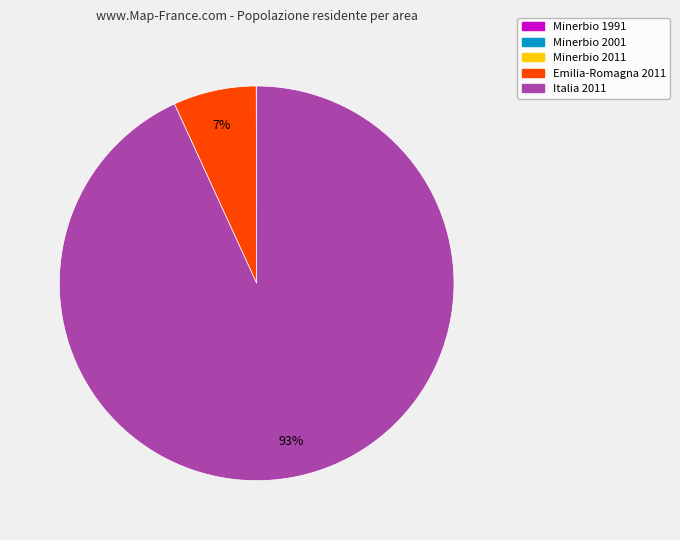

True or false: Emilia-Romagna 2011 accounts for 7% of the total.

True